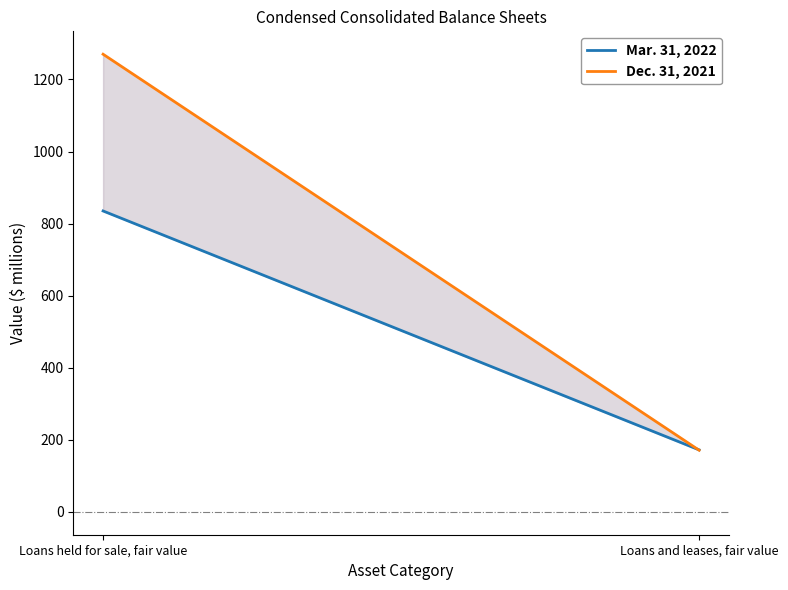

What are all the series names shown in the legend?

Mar. 31, 2022, Dec. 31, 2021